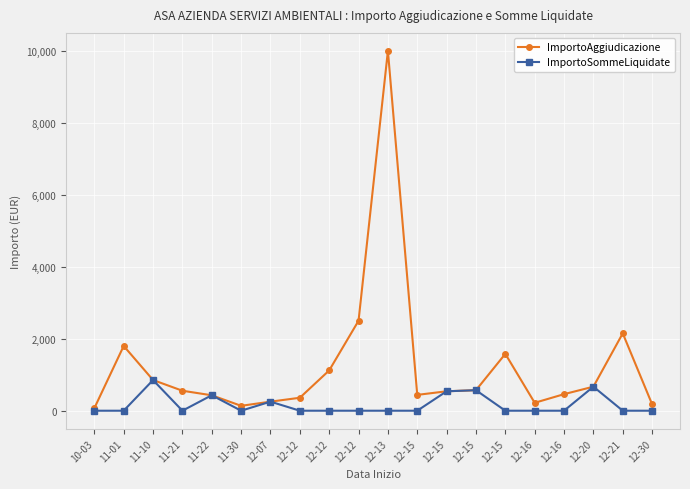

What is the difference between the highest and lowest values at 11-10?

0.8